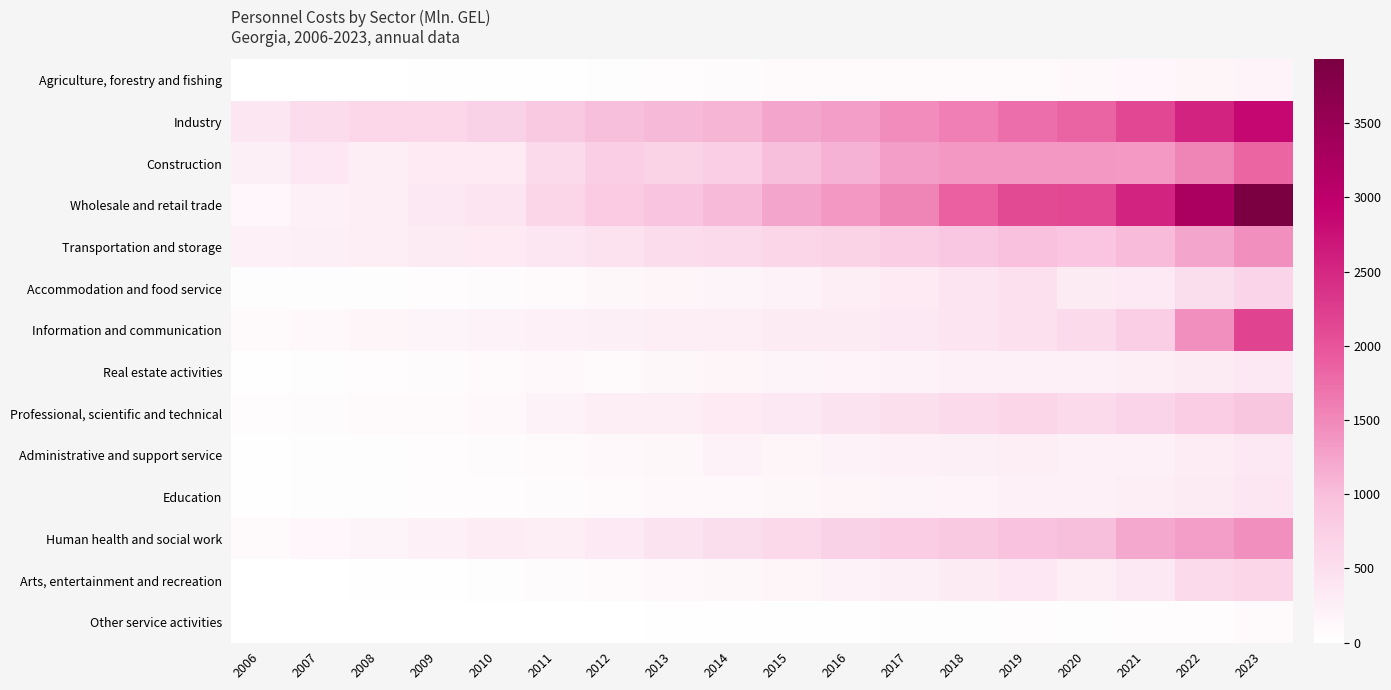

What is the difference between the highest and lowest values at 2022?

3163.3